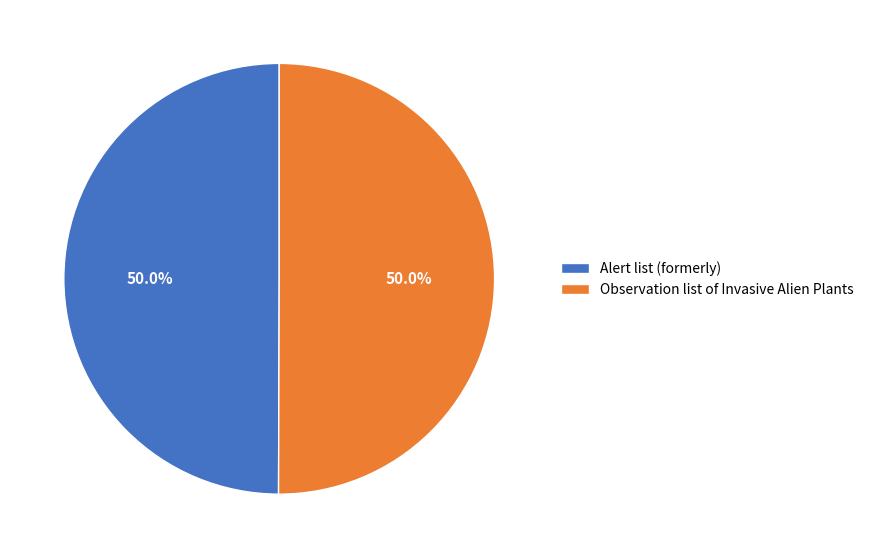

What portion of the pie excludes Observation list of Invasive Alien Plants?

50.0%